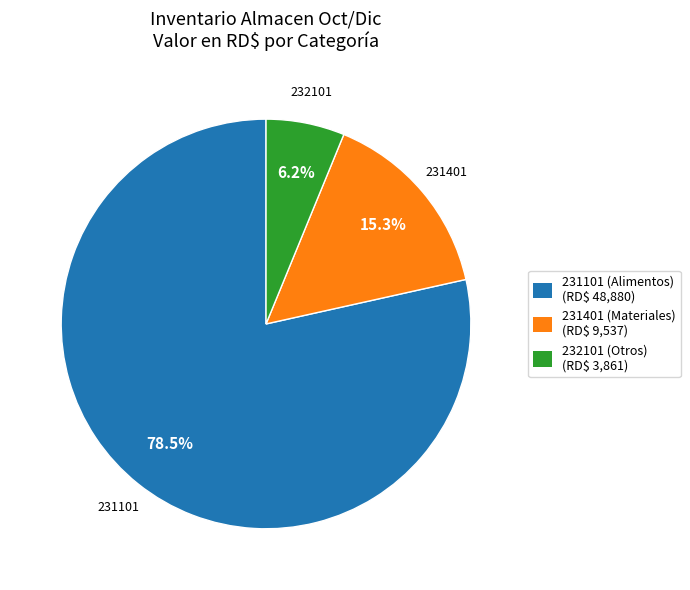

To the nearest percent, what is the average slice percentage?

33%